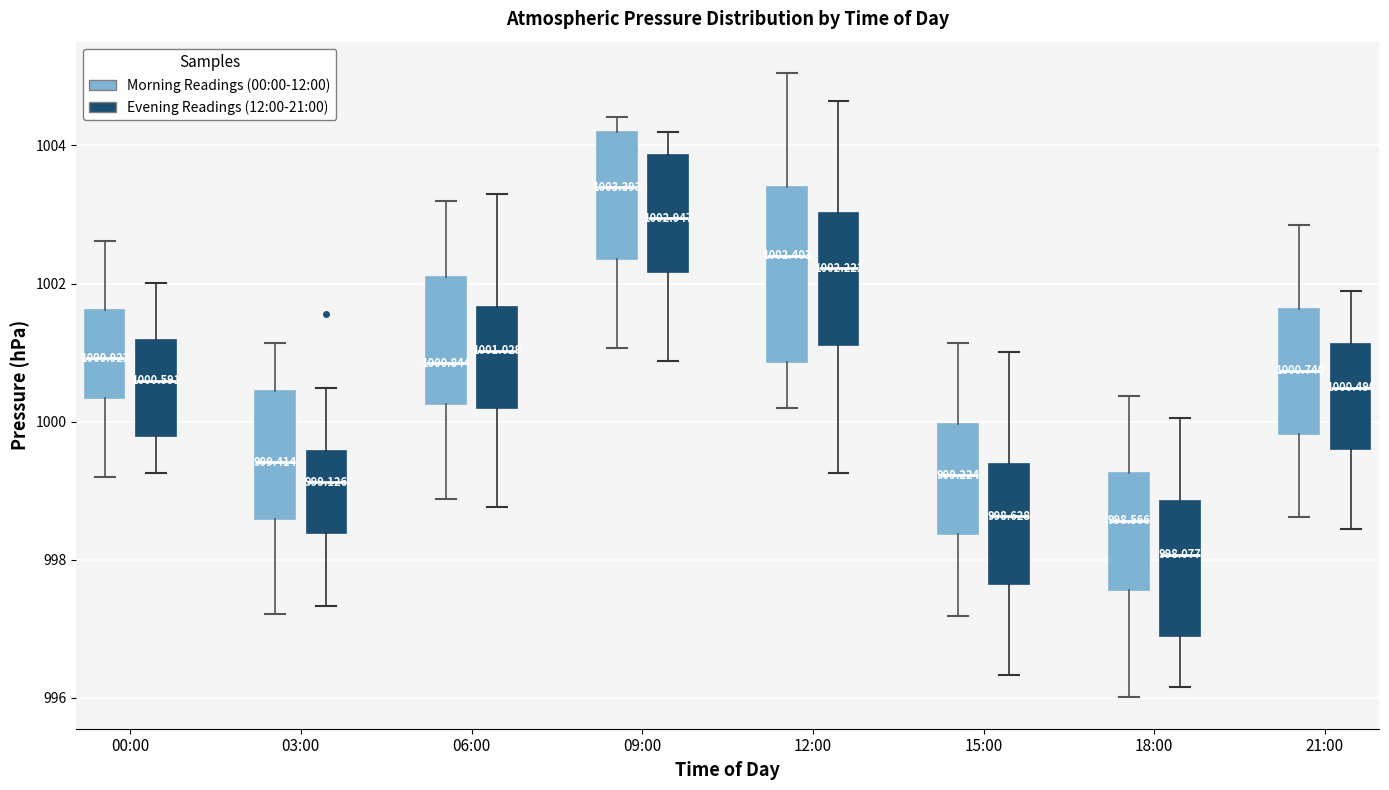

Which box's median line is the highest?

09:00 (Morning Readings (00:00-12:00))